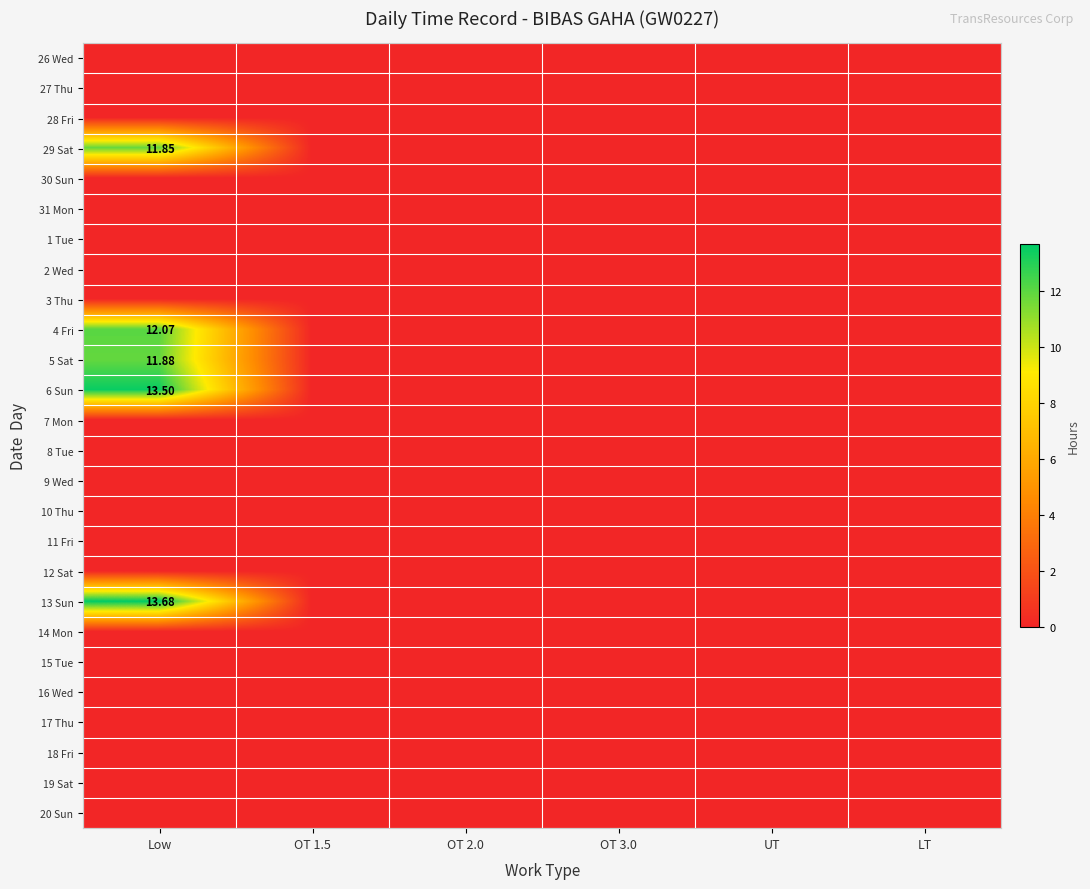

How many values in the 13 Sun series exceed 0?

1